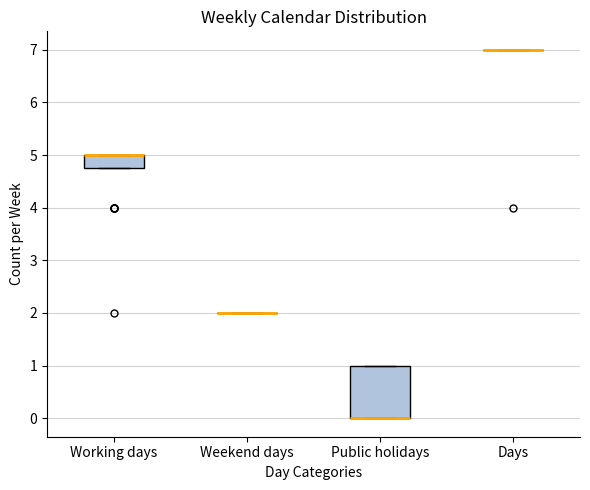

Reading left to right, read every box against the y-axis: the position of its median line, the range the box covers, and the ends of its whiskers. The values are not printed on the chart, so give them approximately, as read against the axis.

Working days: median 5.0 (drawn on the box's upper edge), box 4.8 to 5.0, whiskers 4.8 to 5.0
Weekend days: box collapsed to a line at 2.0, whiskers 2.0 to 2.0
Public holidays: median 0.0 (drawn on the box's lower edge), box 0.0 to 1.0, whiskers 0.0 to 1.0
Days: box collapsed to a line at 7.0, whiskers 7.0 to 7.0